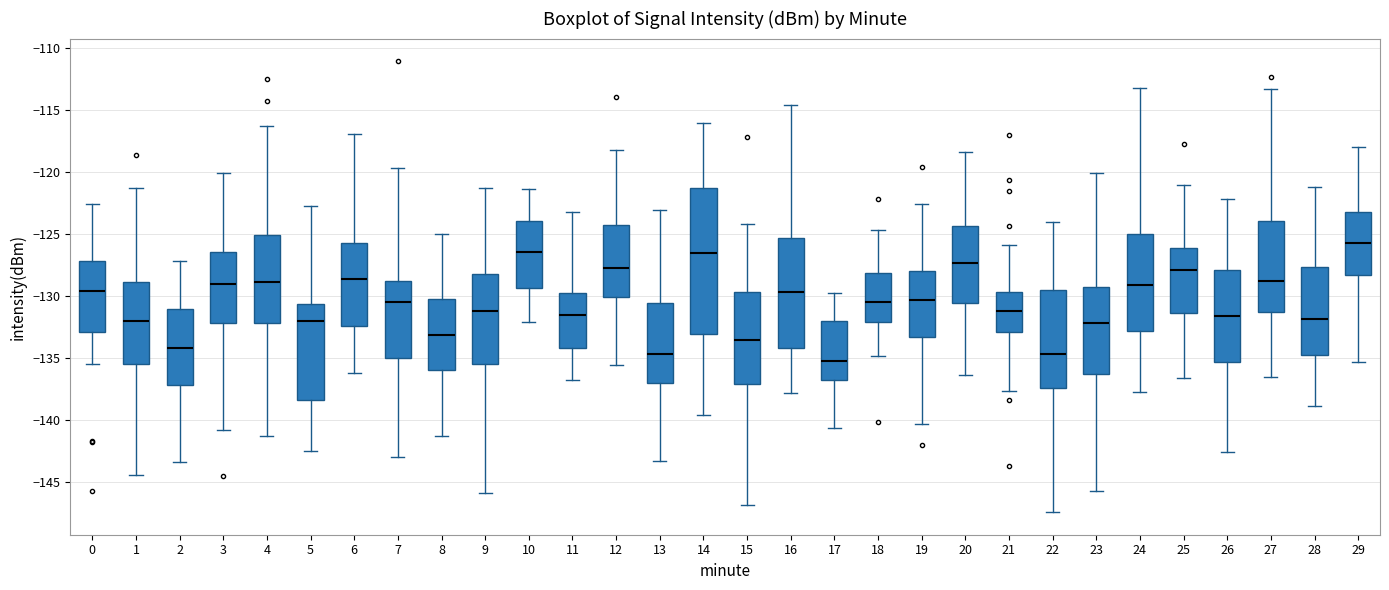

Reading left to right, read every box against the y-axis: the position of its median line, the range the box covers, and the ends of its whiskers. The values are not printed on the chart, so give them approximately, as read against the axis.

0: median -129.5, box -133.0 to -127.0, whiskers -135.5 to -122.5
1: median -132.0, box -135.5 to -129.0, whiskers -144.5 to -121.5
2: median -134.0, box -137.0 to -131.0, whiskers -143.5 to -127.0
3: median -129.0, box -132.0 to -126.5, whiskers -141.0 to -120.0
4: median -129.0, box -132.0 to -125.0, whiskers -141.5 to -116.5
5: median -132.0, box -138.5 to -130.5, whiskers -142.5 to -122.5
6: median -128.5, box -132.5 to -125.5, whiskers -136.0 to -117.0
7: median -130.5, box -135.0 to -129.0, whiskers -143.0 to -119.5
8: median -133.0, box -136.0 to -130.0, whiskers -141.5 to -125.0
9: median -131.0, box -135.5 to -128.5, whiskers -146.0 to -121.5
10: median -126.5, box -129.5 to -124.0, whiskers -132.0 to -121.5
11: median -131.5, box -134.0 to -129.5, whiskers -137.0 to -123.5
12: median -127.5, box -130.0 to -124.5, whiskers -135.5 to -118.0
13: median -134.5, box -137.0 to -130.5, whiskers -143.5 to -123.0
14: median -126.5, box -133.0 to -121.5, whiskers -139.5 to -116.0
15: median -133.5, box -137.0 to -129.5, whiskers -147.0 to -124.0
16: median -129.5, box -134.0 to -125.5, whiskers -138.0 to -114.5
17: median -135.0, box -137.0 to -132.0, whiskers -140.5 to -129.5
18: median -130.5, box -132.0 to -128.0, whiskers -135.0 to -124.5
19: median -130.5, box -133.5 to -128.0, whiskers -140.5 to -122.5
20: median -127.5, box -130.5 to -124.5, whiskers -136.5 to -118.5
21: median -131.0, box -133.0 to -129.5, whiskers -137.5 to -126.0
22: median -134.5, box -137.5 to -129.5, whiskers -147.5 to -124.0
23: median -132.0, box -136.5 to -129.5, whiskers -145.5 to -120.0
24: median -129.0, box -133.0 to -125.0, whiskers -138.0 to -113.0
25: median -128.0, box -131.5 to -126.0, whiskers -136.5 to -121.0
26: median -131.5, box -135.5 to -128.0, whiskers -142.5 to -122.0
27: median -129.0, box -131.5 to -124.0, whiskers -136.5 to -113.5
28: median -132.0, box -134.5 to -127.5, whiskers -139.0 to -121.0
29: median -125.5, box -128.5 to -123.0, whiskers -135.5 to -118.0